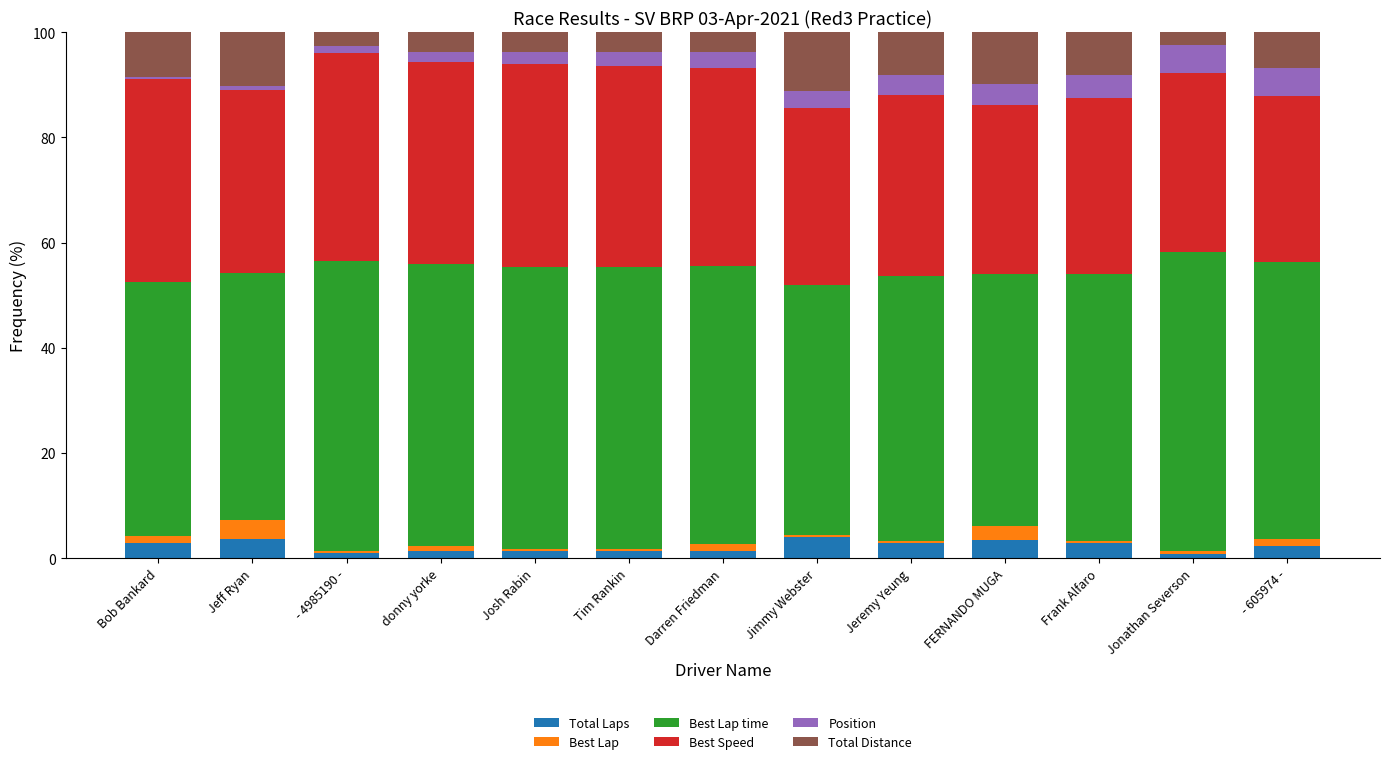

What is the total value across all series at FERNANDO MUGA?

100.0